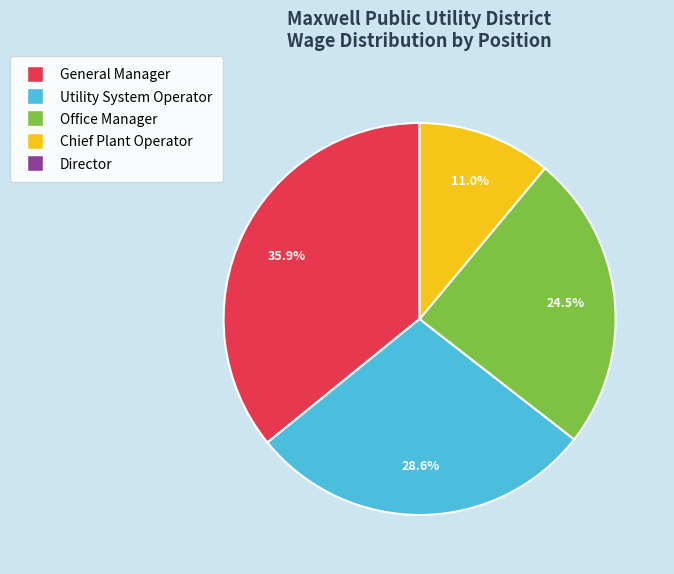

Is there any slice that represents more than half of the pie?

No